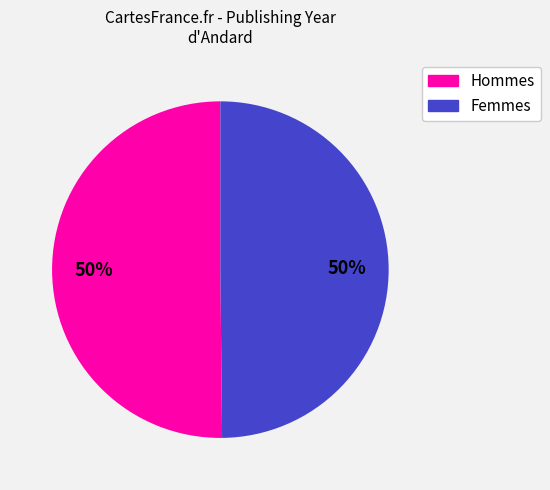

To the nearest percent, what is the average slice percentage?

50%